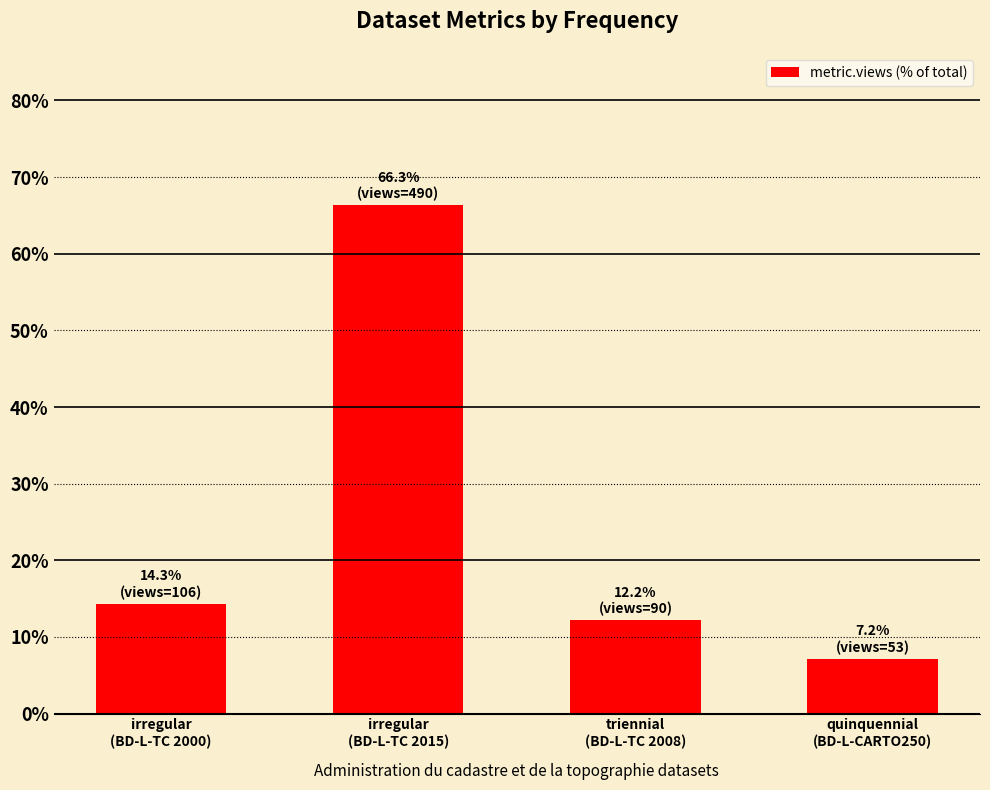

Reading left to right, what are all the values shown in this chart?

14.3	66.3	12.2	7.2